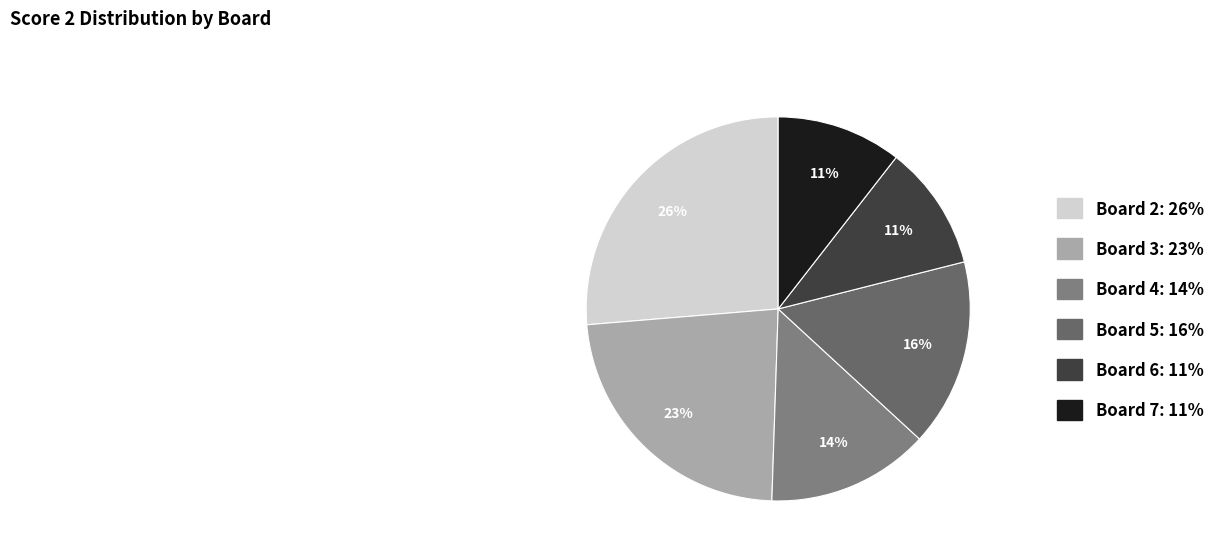

Is there a majority slice in this chart?

No